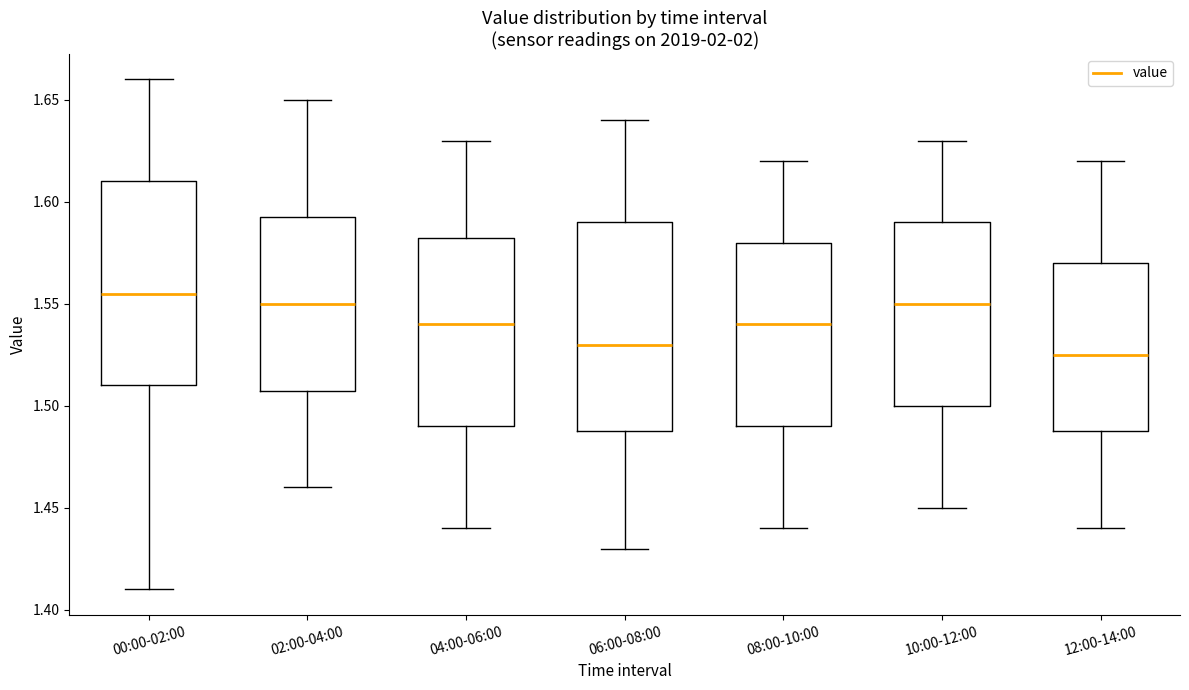

Where is the lower edge of the box for 10:00-12:00 on the y-axis? The values are not printed on the chart, so give them approximately, as read against the axis.

1.500